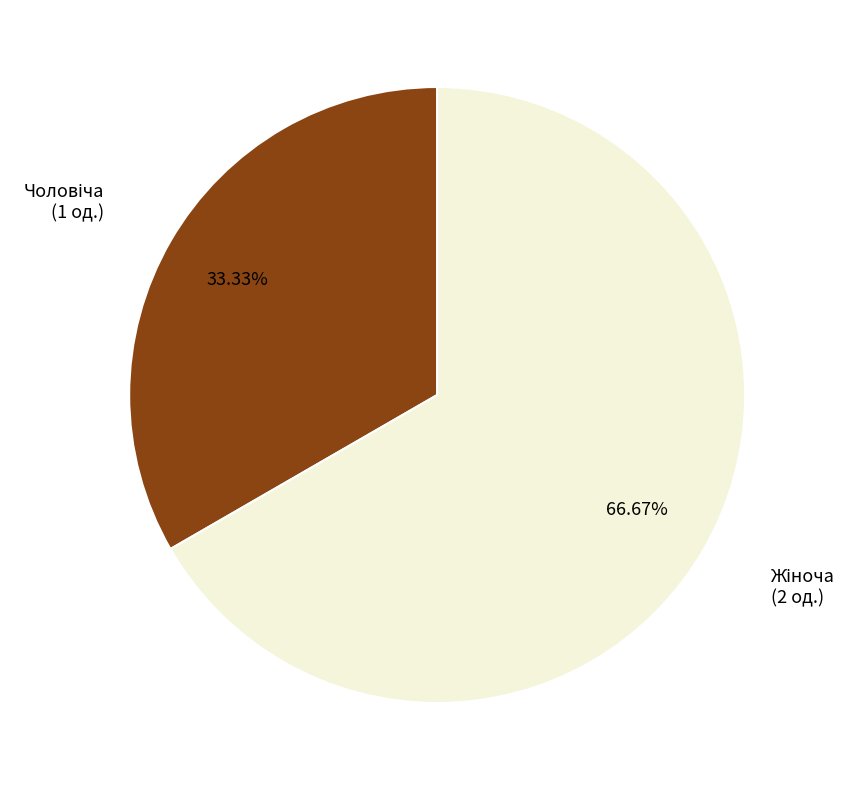

Is there a majority slice in this chart?

Yes